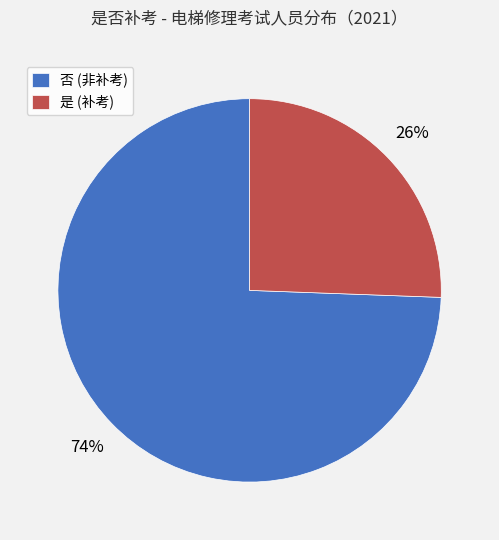

To the nearest percent, what percentage of the pie is 是?

26%